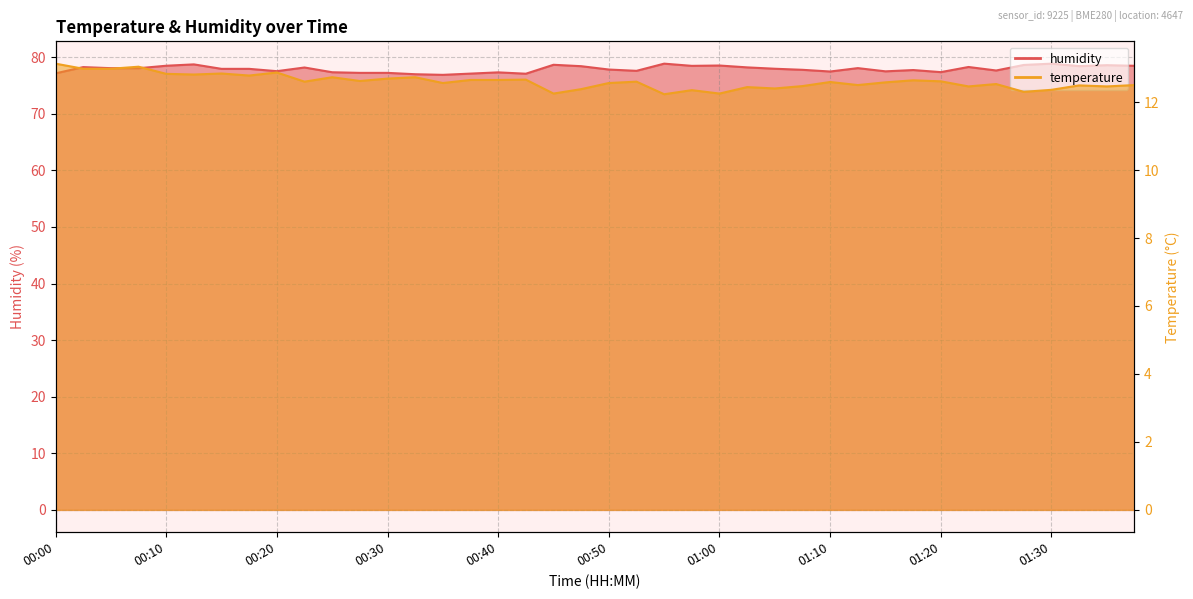

True or false: temperature and humidity cross at least once.

False